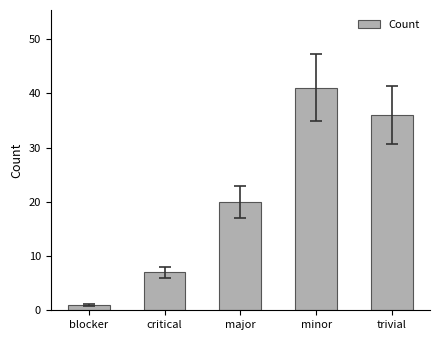

What is the sum of all values?

105